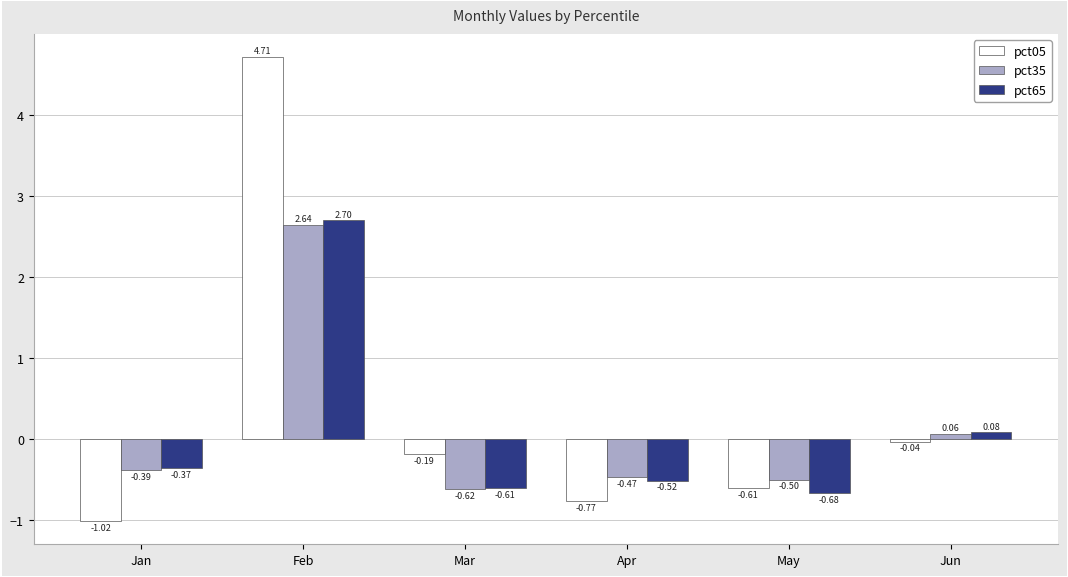

Between Feb and Jun, which series saw the biggest shift?

pct05